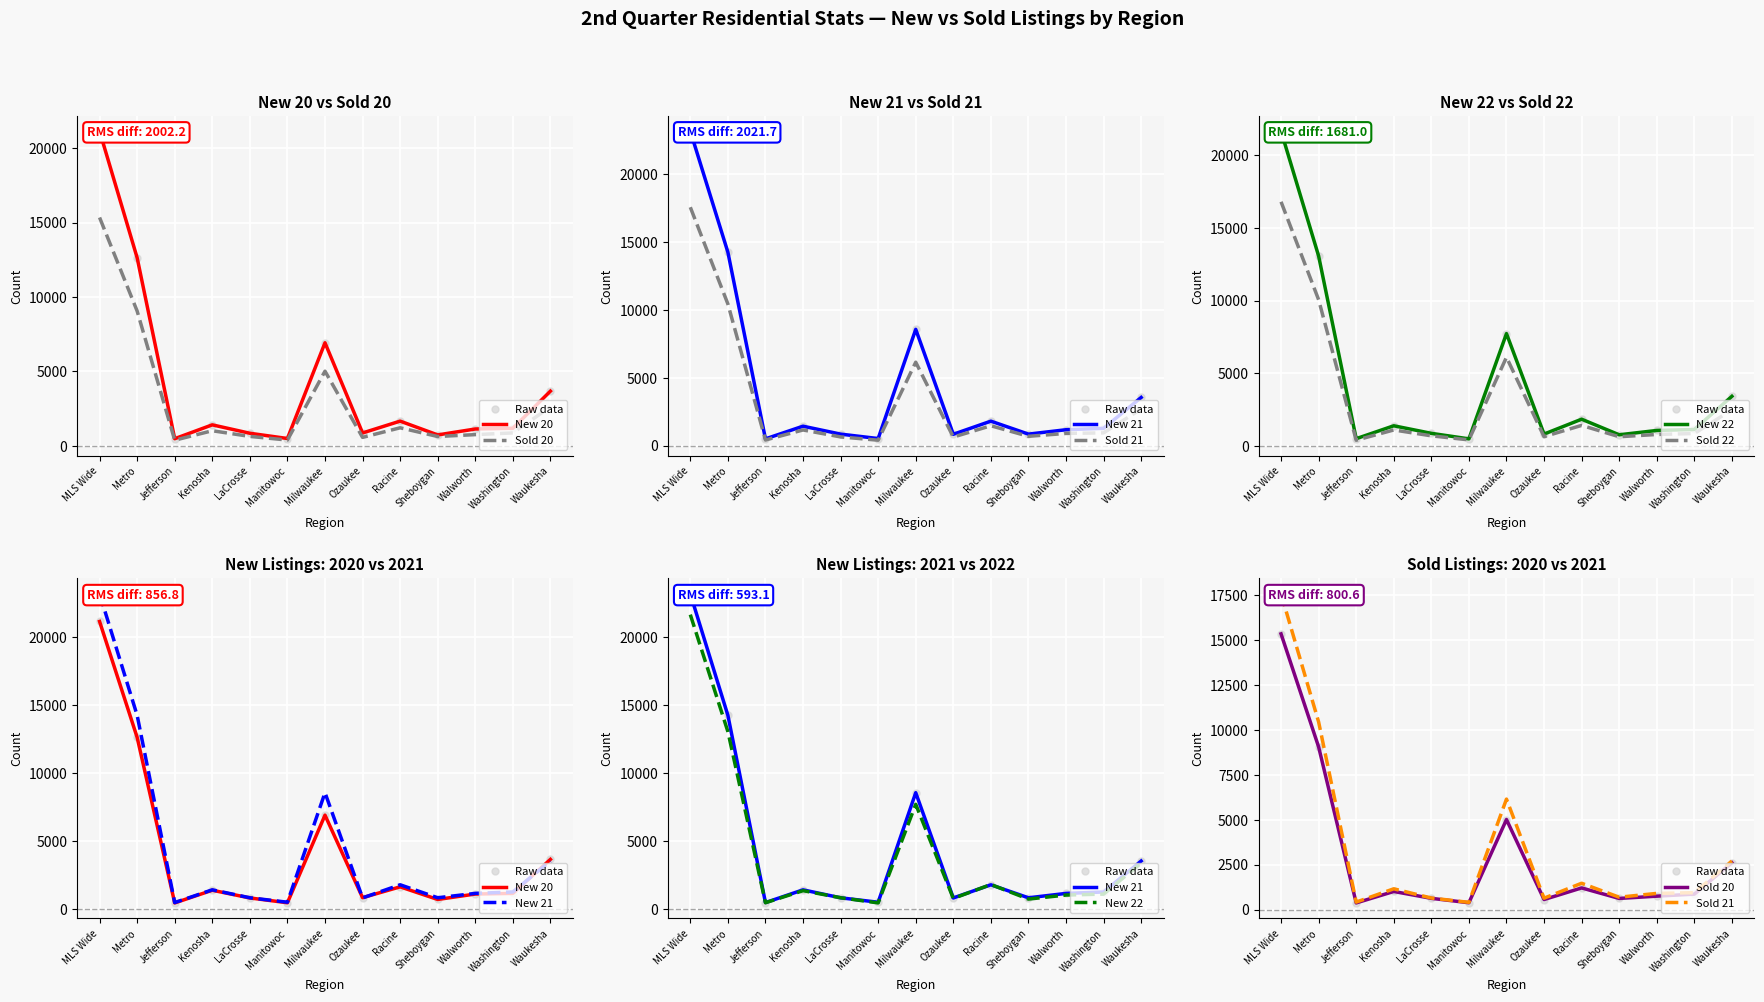

At which category does New 22 reach its first local peak?

Kenosha